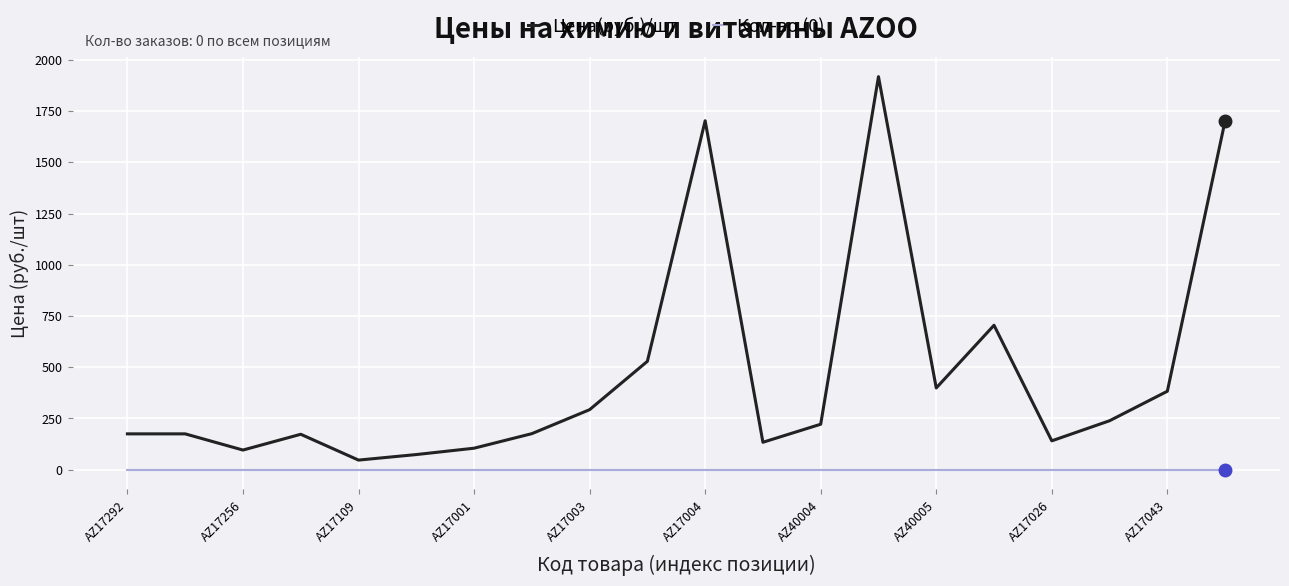

How many lines are shown in the chart?

2